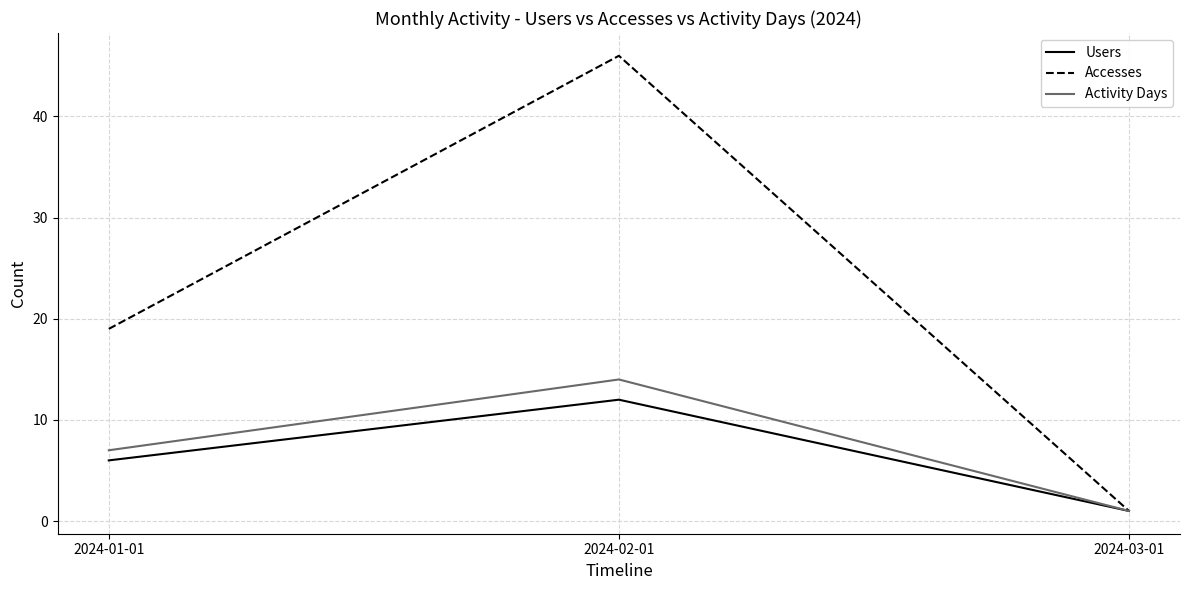

Count the number of data series in this chart.

3